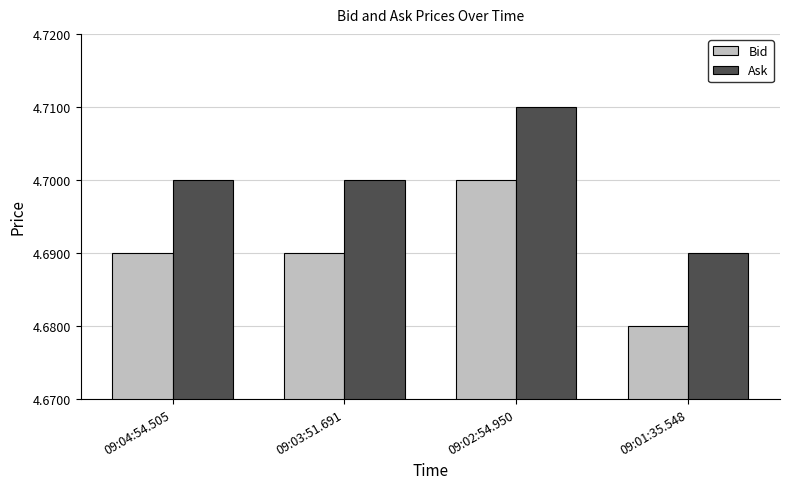

What is the label of the 2nd bar from the right?

09:02:54.950